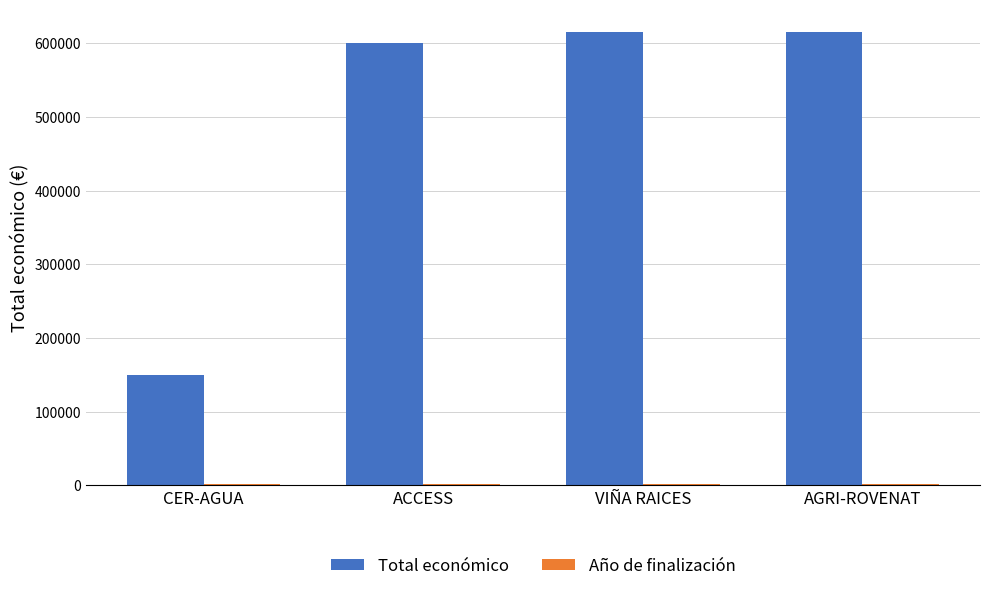

At how many categories does at least one series exceed 393652?

3